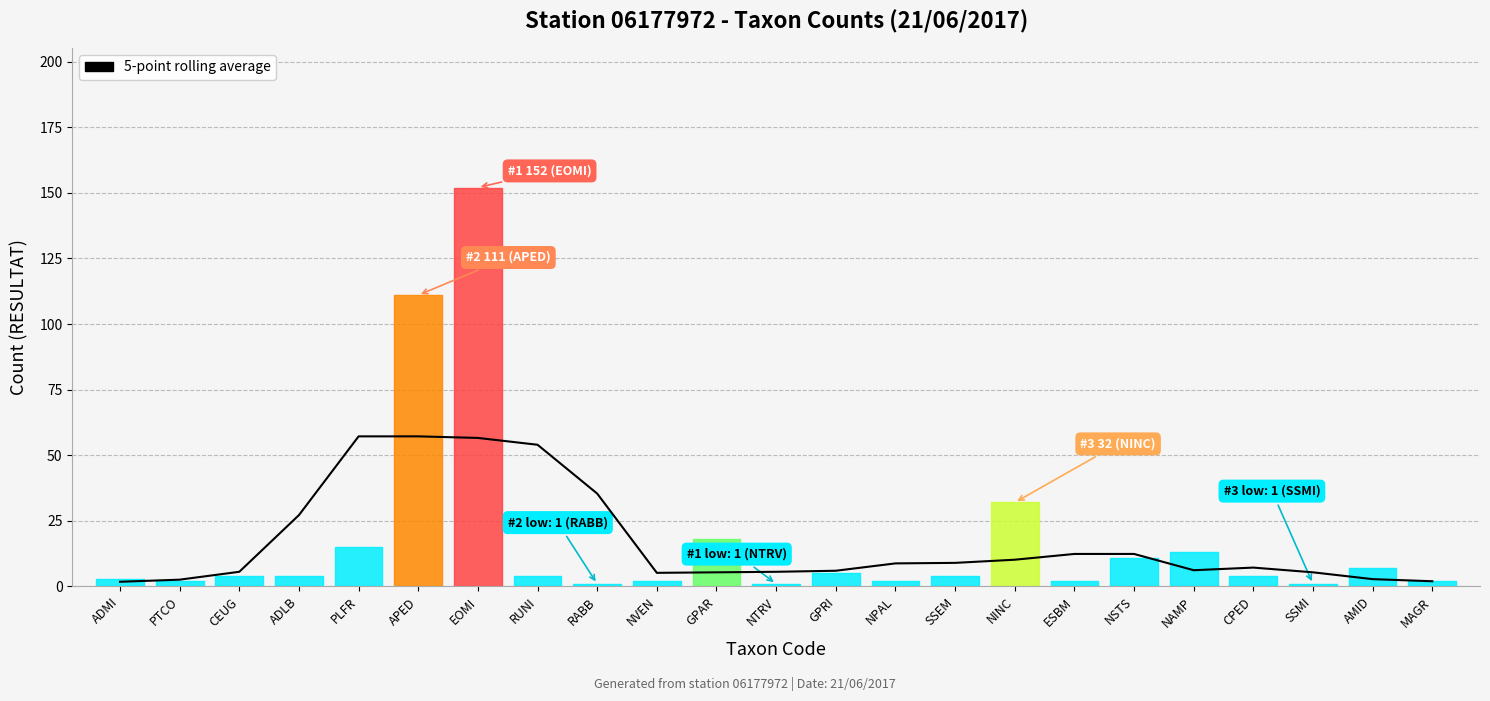

The value at CPED is 10.1. True or false?

False